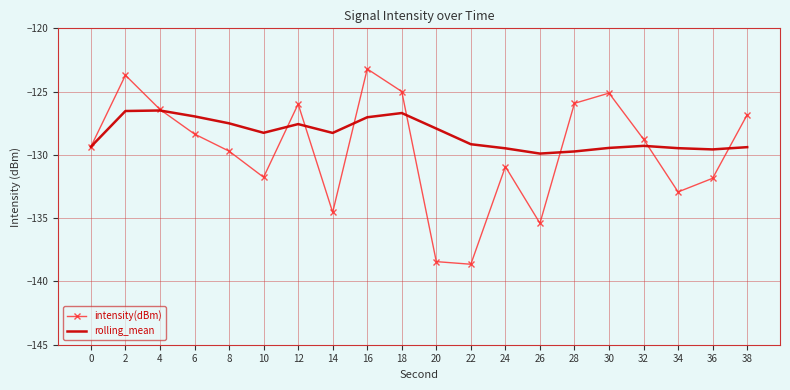

Rank the series at 20 from highest to lowest value.

rolling_mean, intensity(dBm)